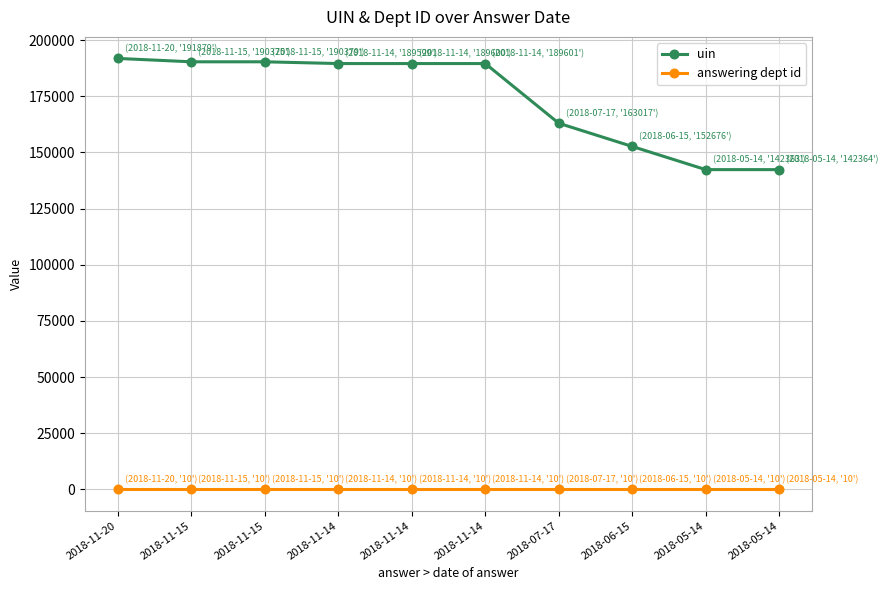

List the series in order of their peak value, lowest first.

answering dept id, uin